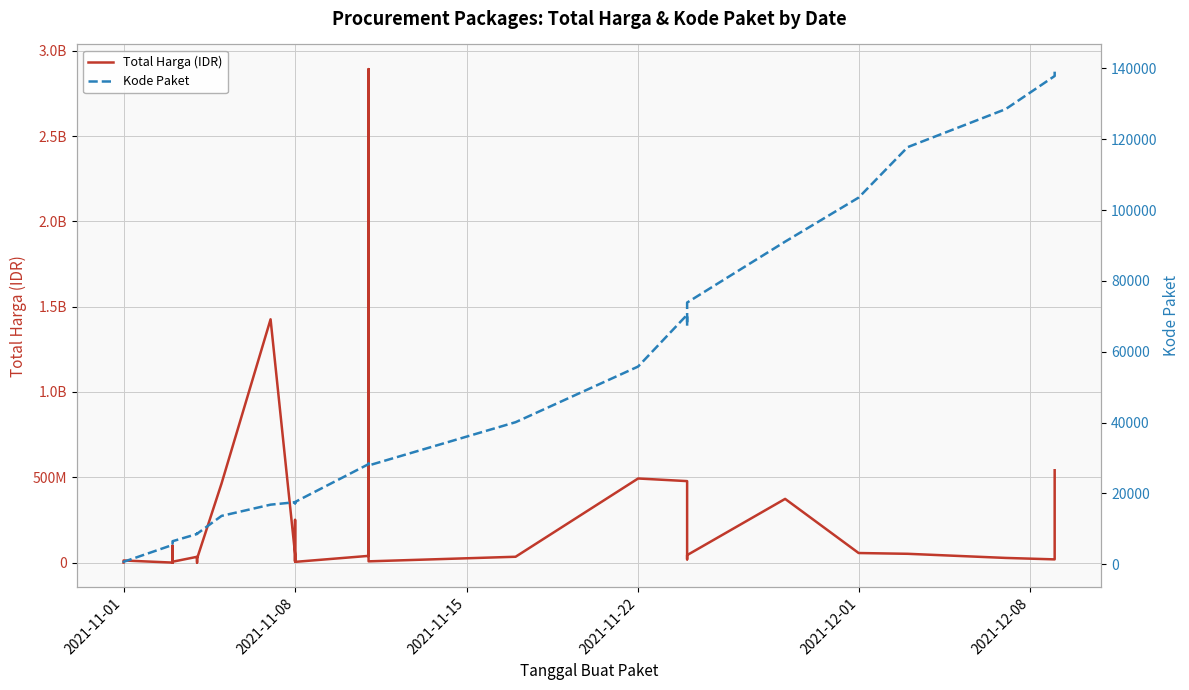

What is the difference between the second highest and minimum values in the Total Harga (IDR) series?

1425789900